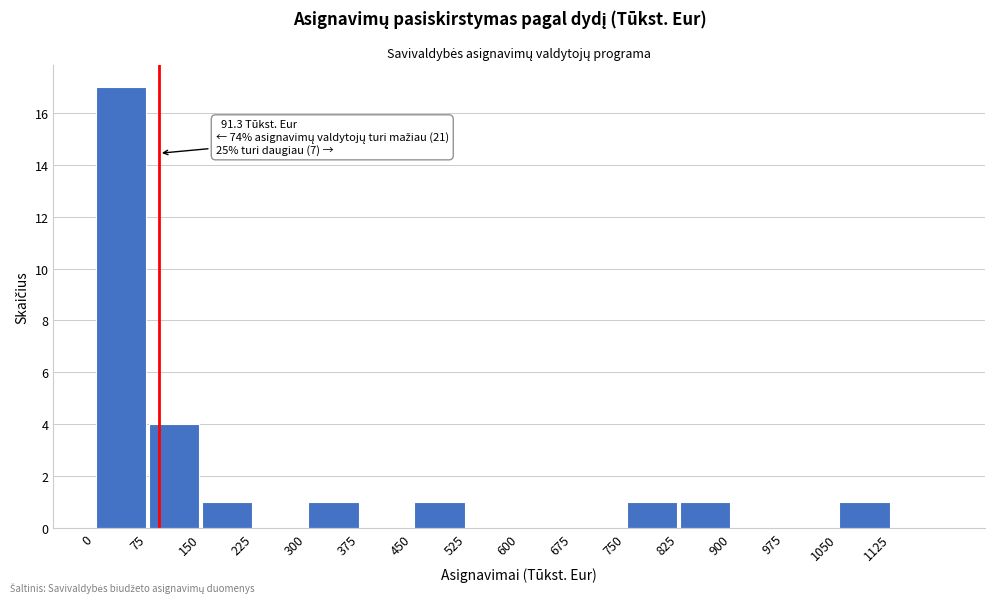

Which range on the x-axis has the tallest bar?

0 to 75